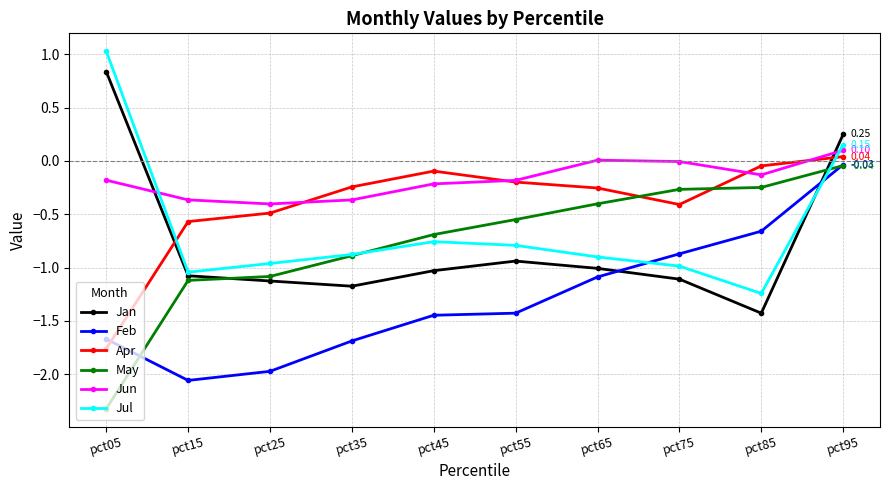

Is the value of Jul at pct95 greater than the value of Jan at pct65?

Yes